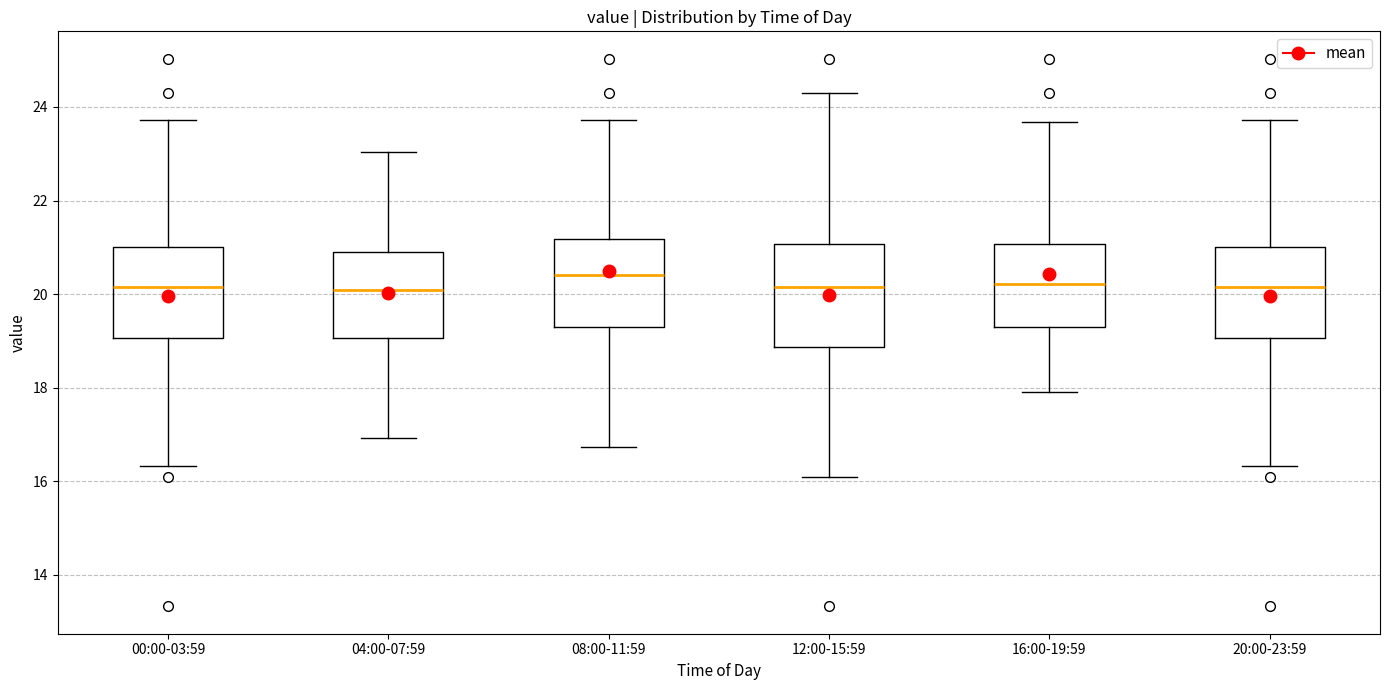

Reading left to right, read every box against the y-axis: the position of its median line, the range the box covers, and the ends of its whiskers. The values are not printed on the chart, so give them approximately, as read against the axis.

00:00-03:59: median 20.2, box 19.0 to 21.0, whiskers 16.4 to 23.8
04:00-07:59: median 20.0, box 19.0 to 21.0, whiskers 17.0 to 23.0
08:00-11:59: median 20.4, box 19.2 to 21.2, whiskers 16.8 to 23.8
12:00-15:59: median 20.2, box 18.8 to 21.0, whiskers 16.2 to 24.4
16:00-19:59: median 20.2, box 19.2 to 21.0, whiskers 18.0 to 23.6
20:00-23:59: median 20.2, box 19.0 to 21.0, whiskers 16.4 to 23.8